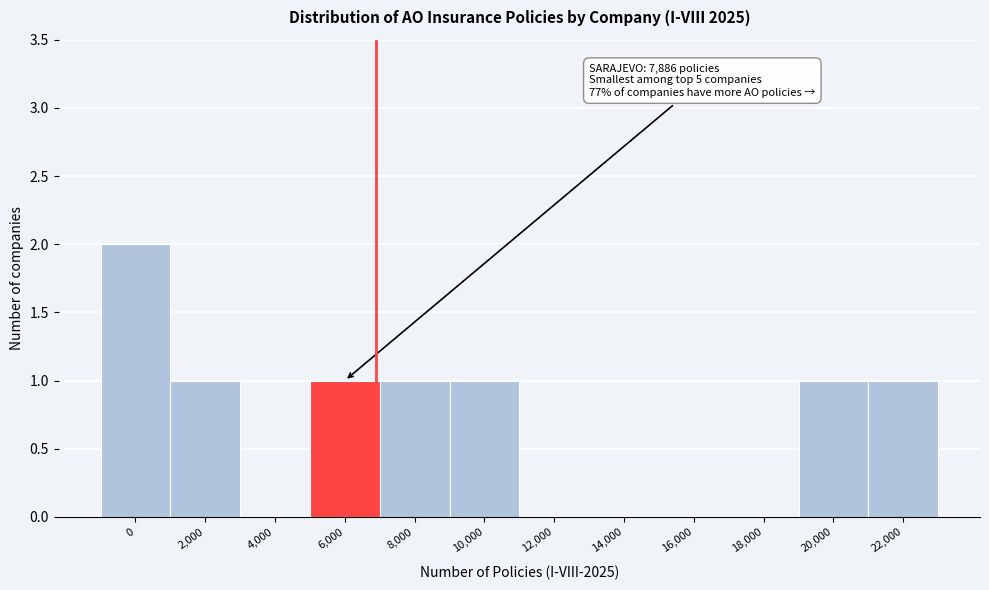

Reading right to left, what are all the values shown in this chart?

22,000=1	20,000=1	18,000=0	16,000=0	14,000=0	12,000=0	10,000=1	8,000=1	6,000=1	4,000=0	2,000=1	0=2